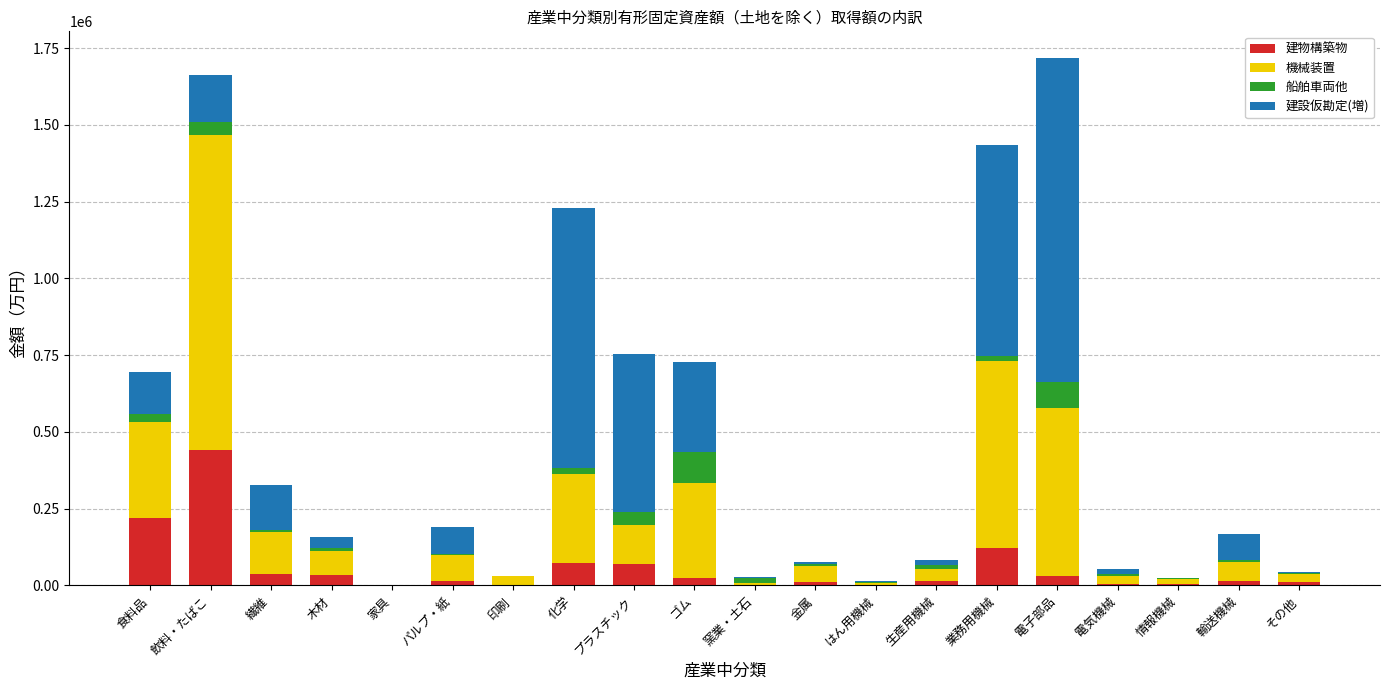

What is the total value across all series at 家具?

1047